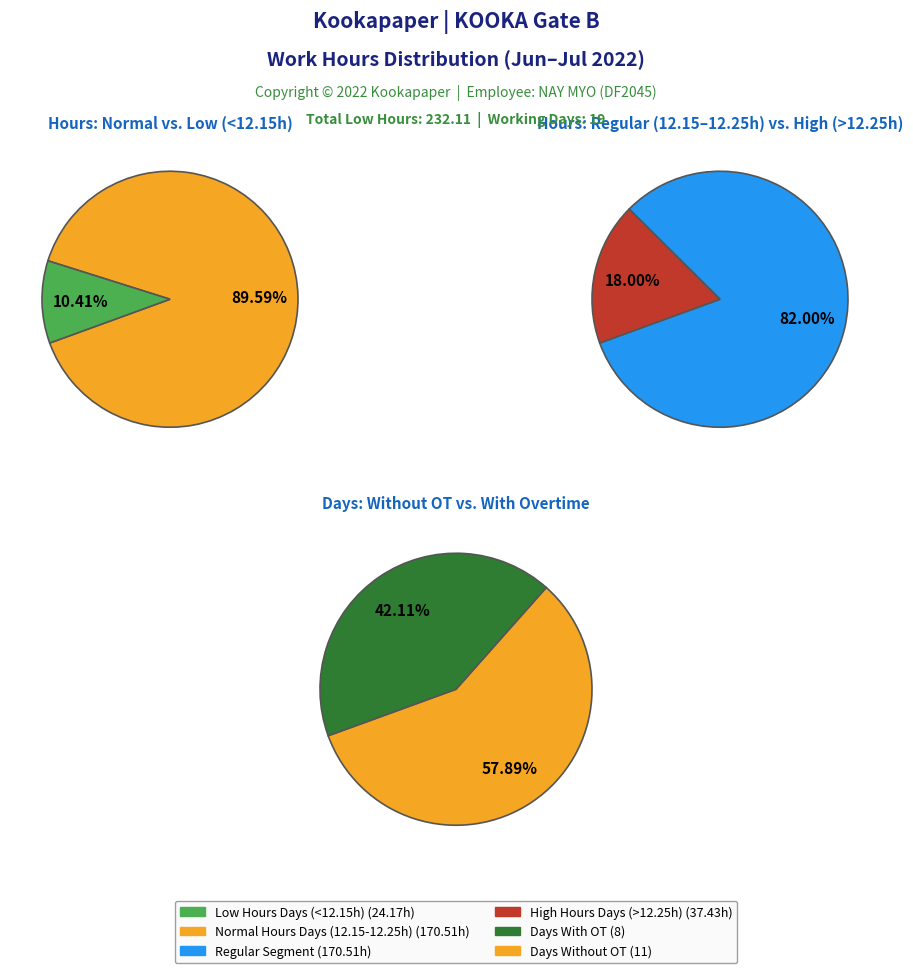

Combined, do 18 and 15 account for over 50%?

No